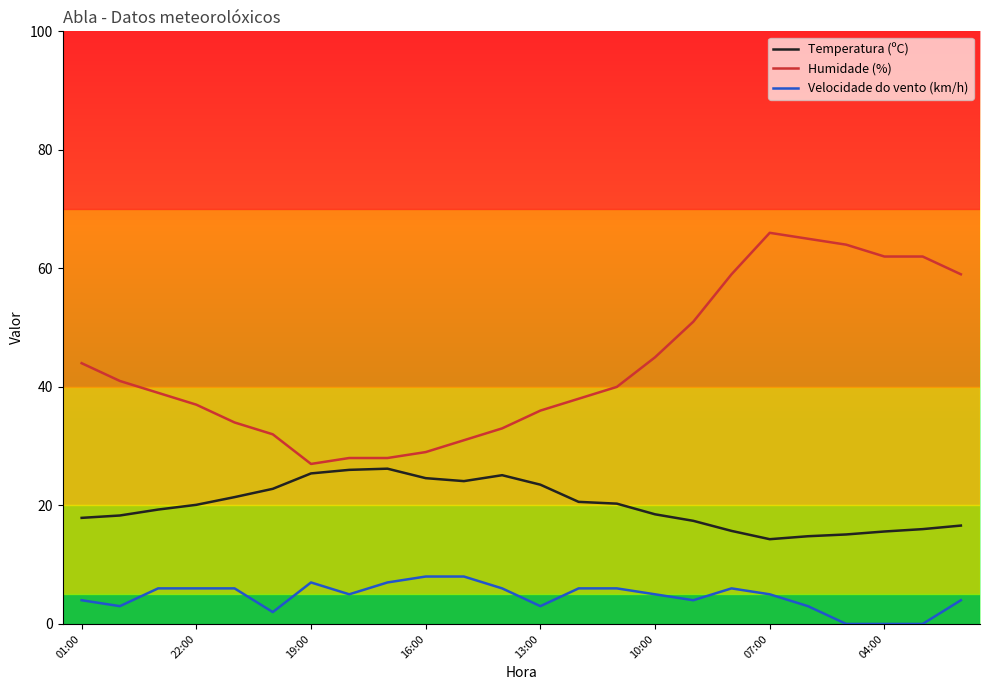

True or false: Velocidade do vento (km/h) and Temperatura (ºC) cross at least once.

False